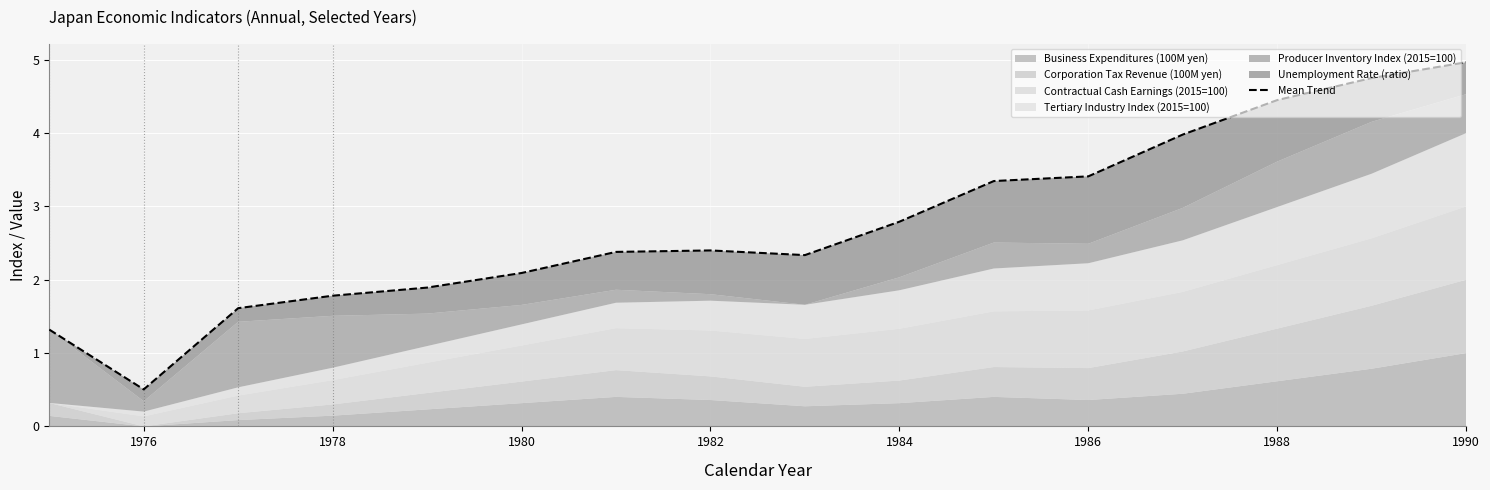

What is the greatest value displayed?

5.0